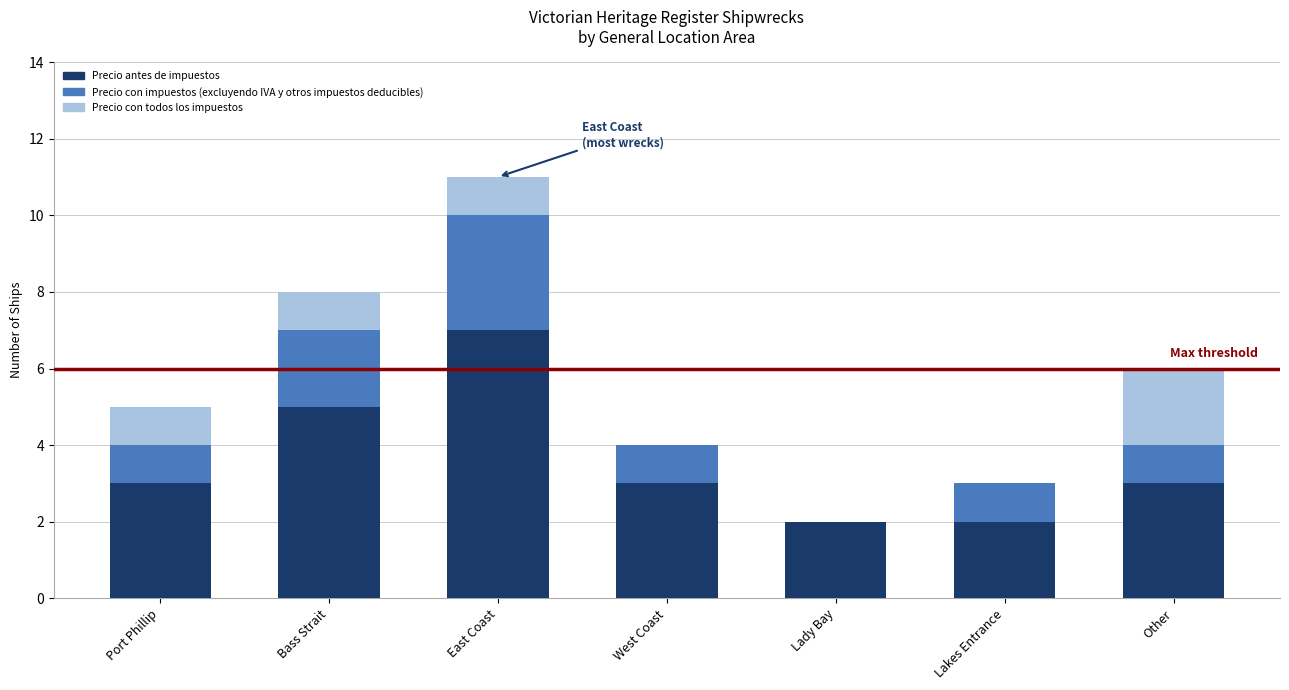

What is the total value across all series at Lakes Entrance?

3